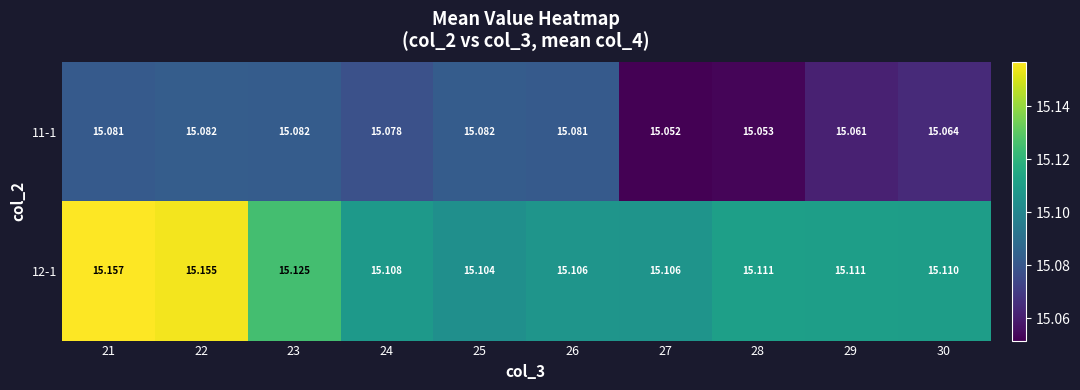

Is the value of 12-1 at 22 greater than the value of 11-1 at 24?

Yes